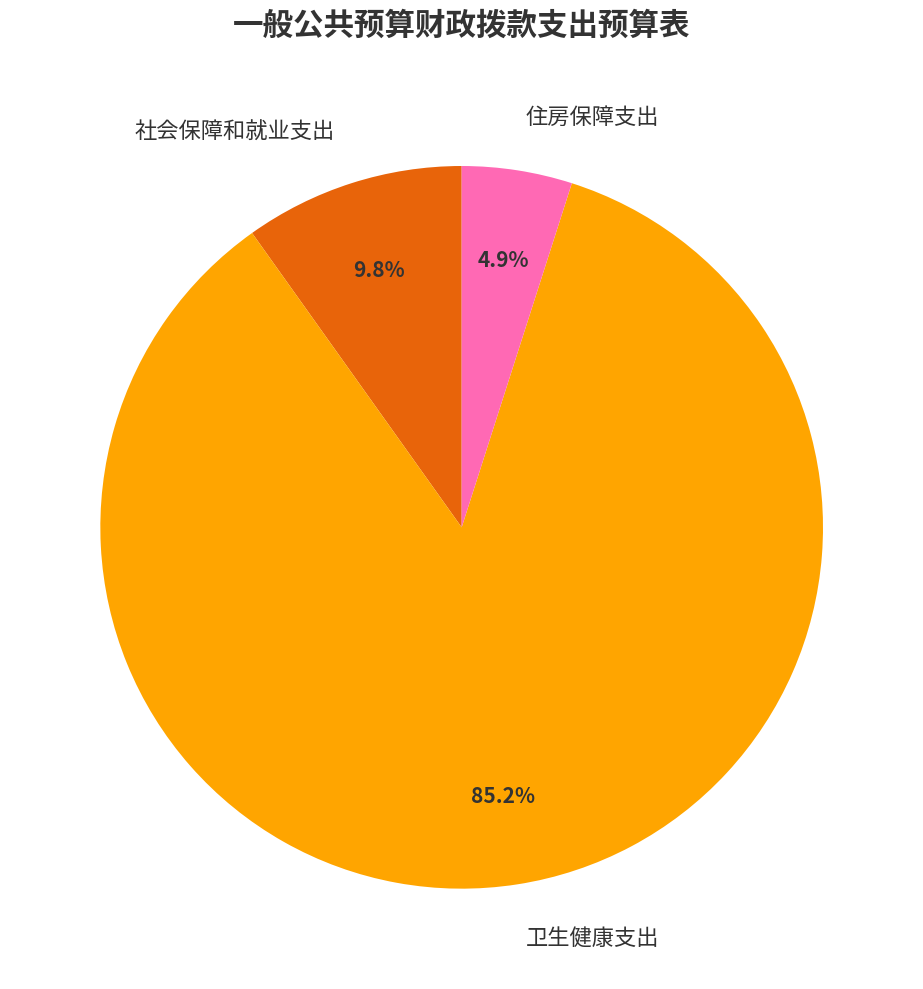

The 住房保障支出 slice represents 5% of the pie. True or false?

True